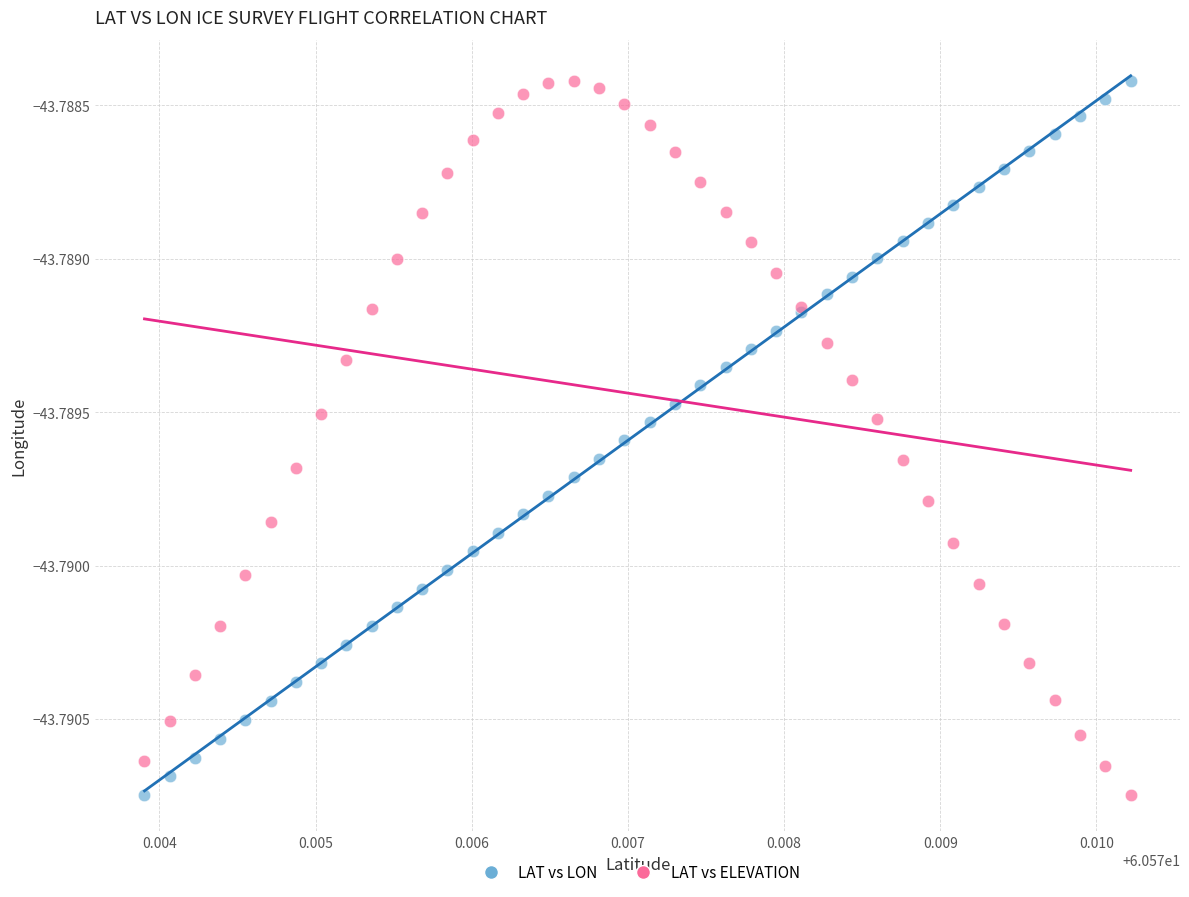

What are all the series names shown in the legend?

LAT vs LON, LAT vs ELEVATION